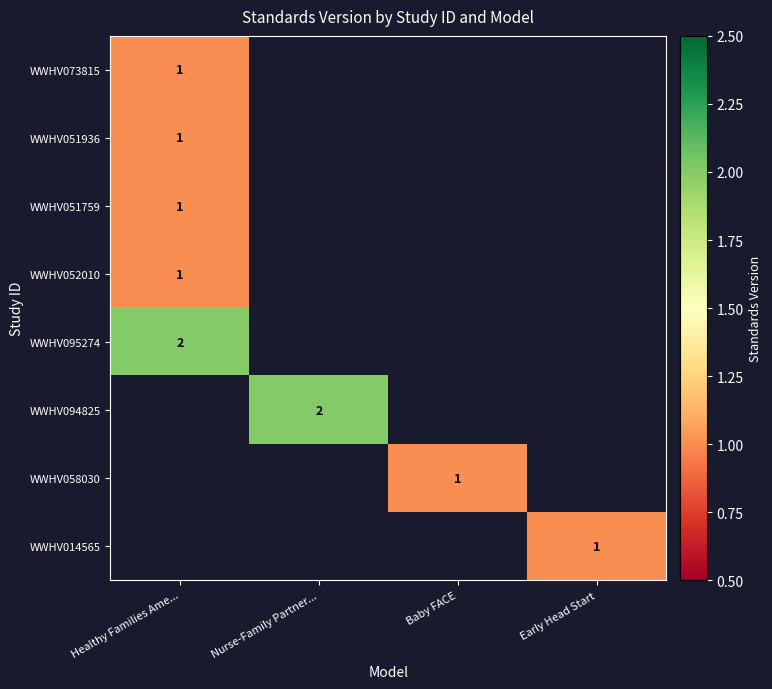

The value of WWHV051759 at Healthy Families Ame... is 1. True or false?

True